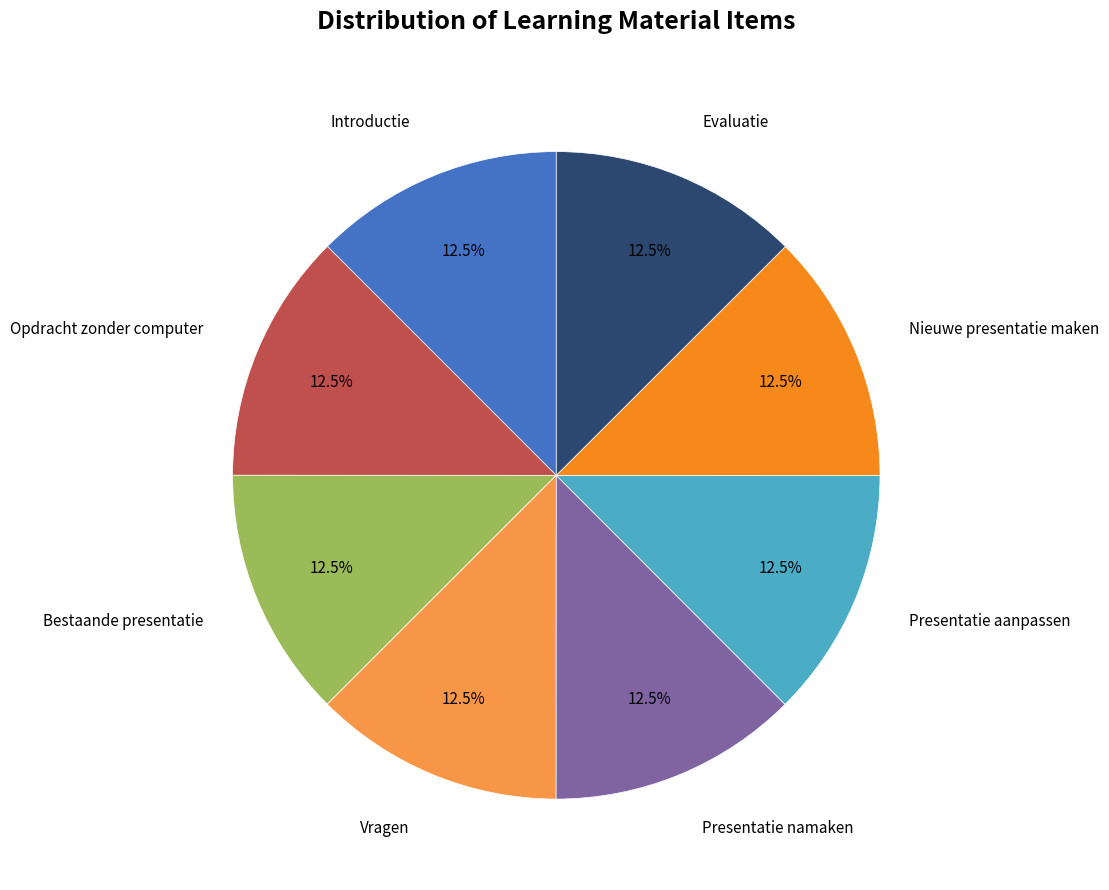

What is the ratio of the value at Evaluatie to the value at Introductie?

1.0